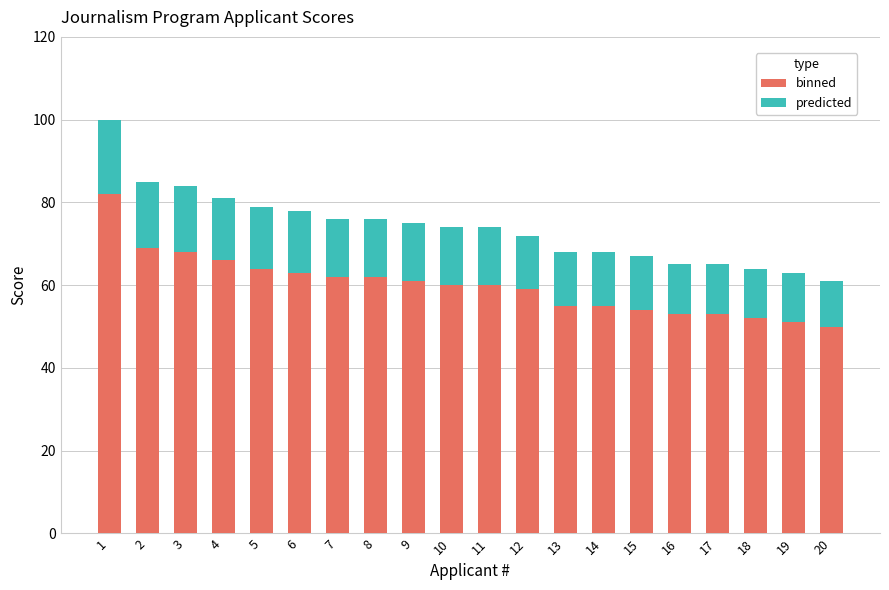

Is it true that binned equals 82 at 17?

False